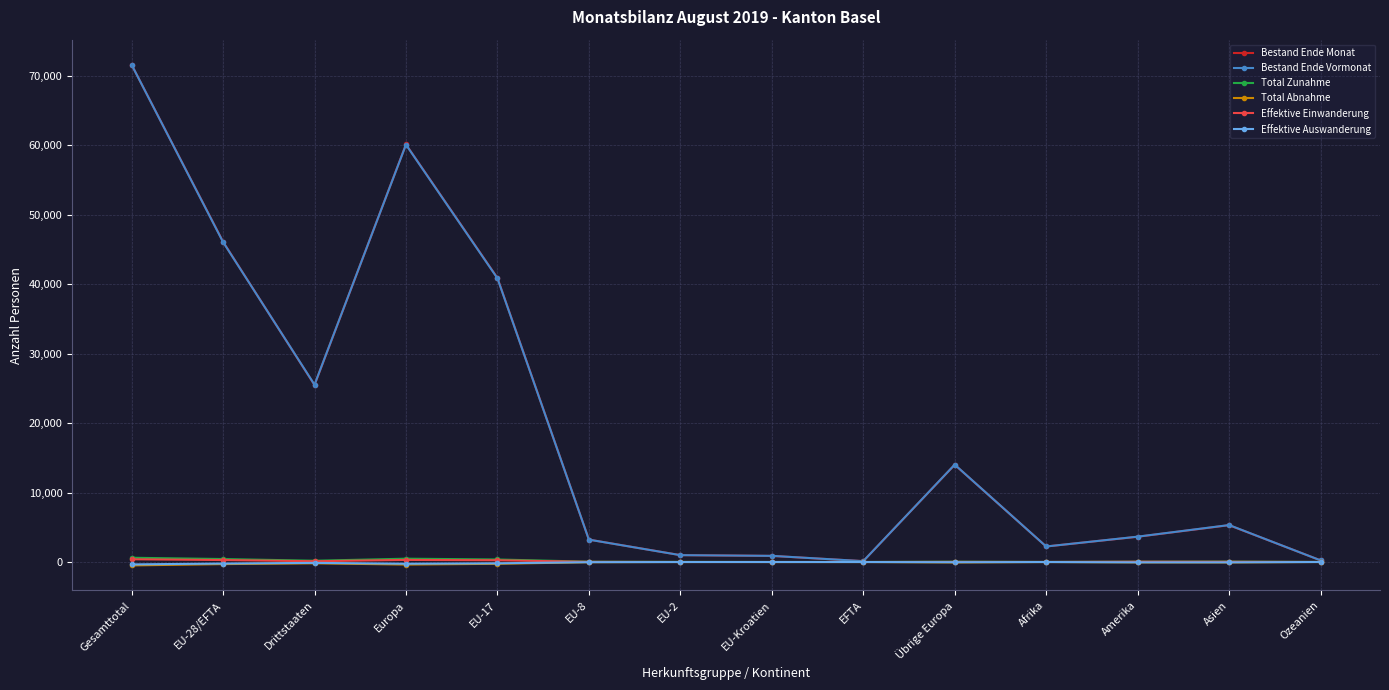

At how many categories does at least one series exceed 37171?

4